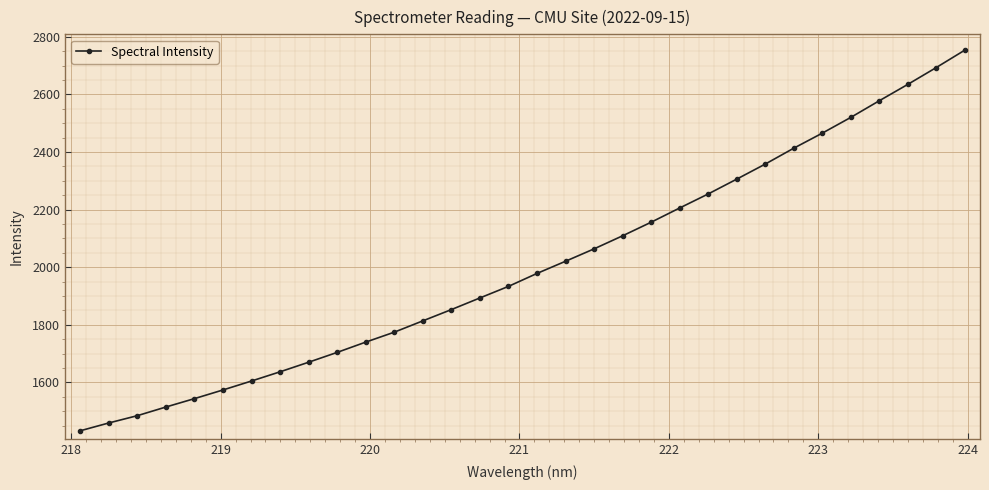

What is the average value?

2004.3